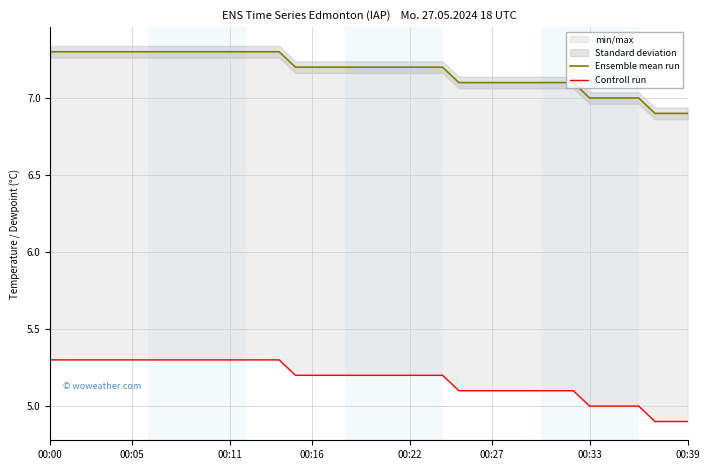

True or false: Ensemble mean run and Controll run cross at least once.

False